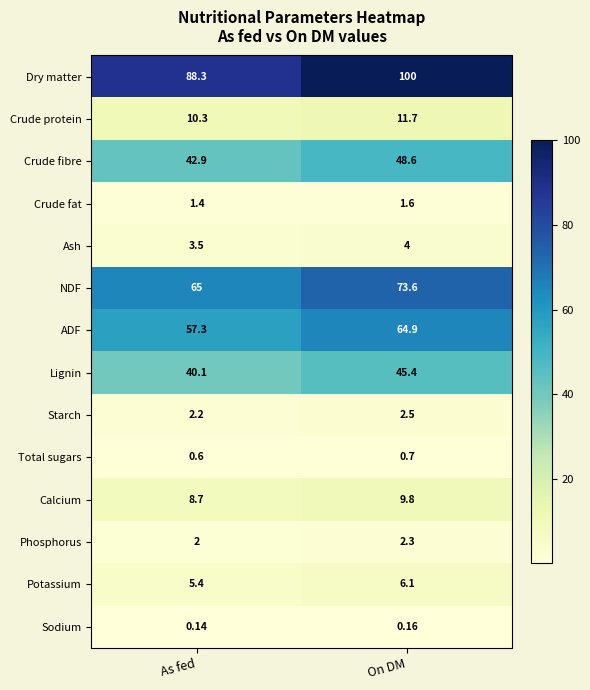

At which category is the sum across all series the highest?

On DM